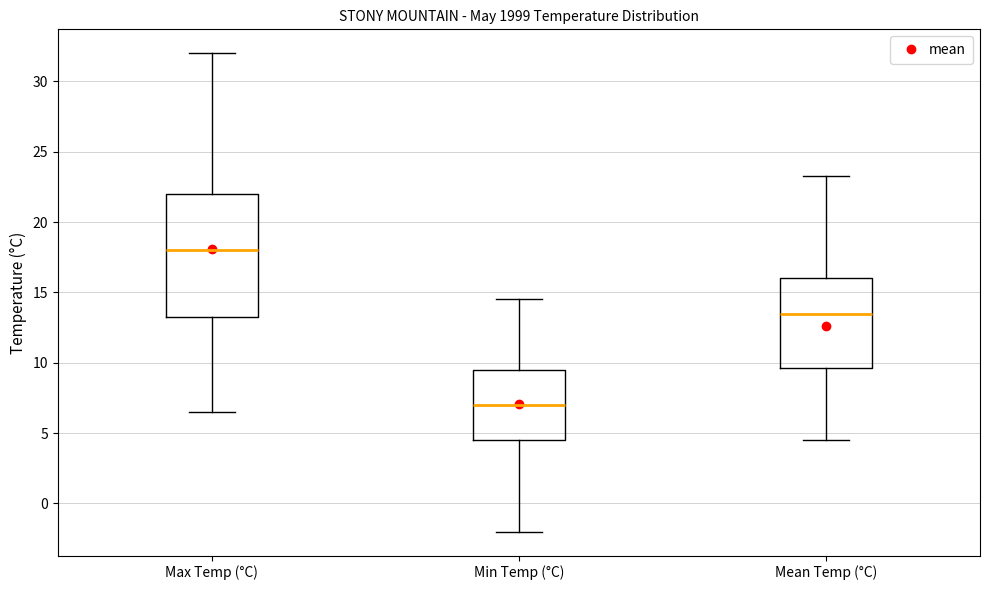

Which box has the highest median line?

Max Temp (°C)